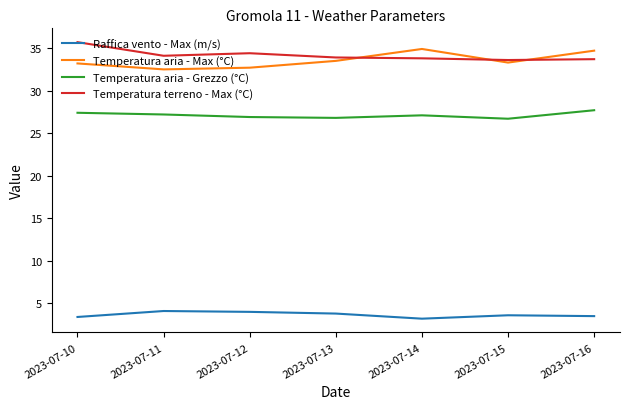

At which label does Temperatura terreno - Max (°C) reach its peak?

2023-07-10